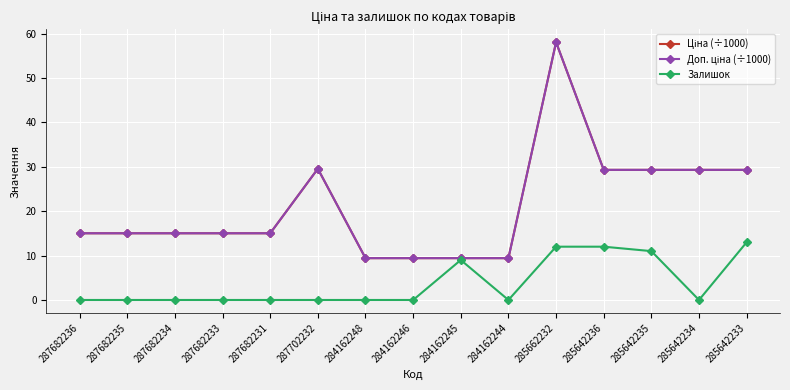

Is this an area chart (filled region under the line)?

No